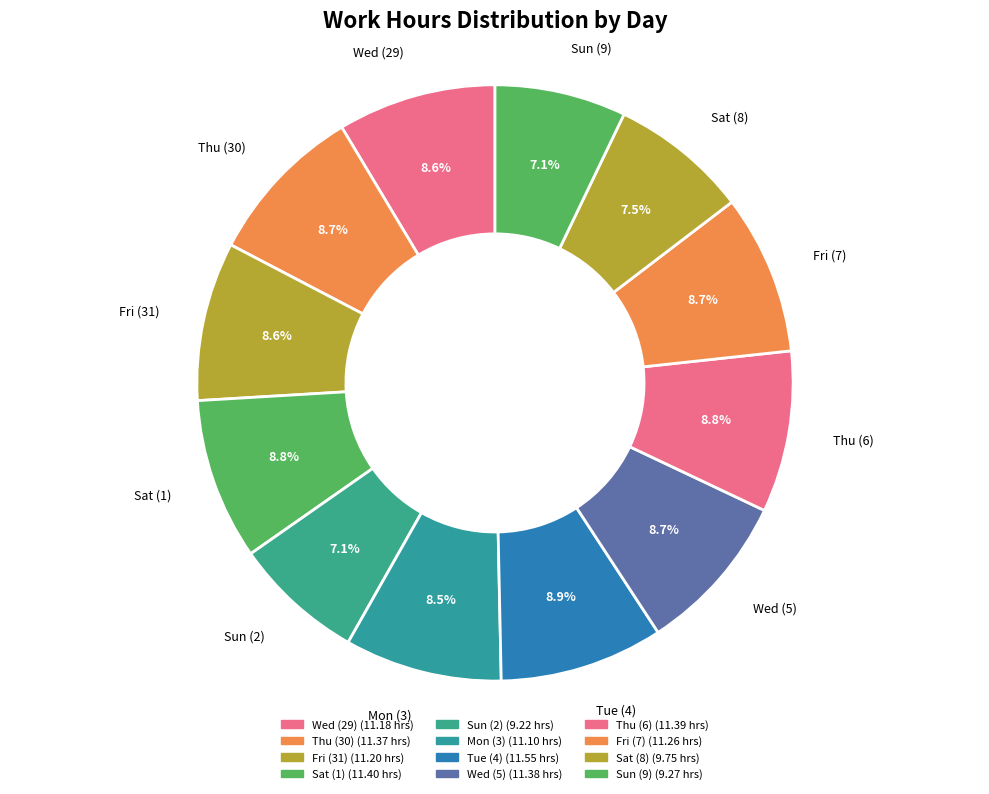

What is the smallest slice in the pie chart?

Sun (2)